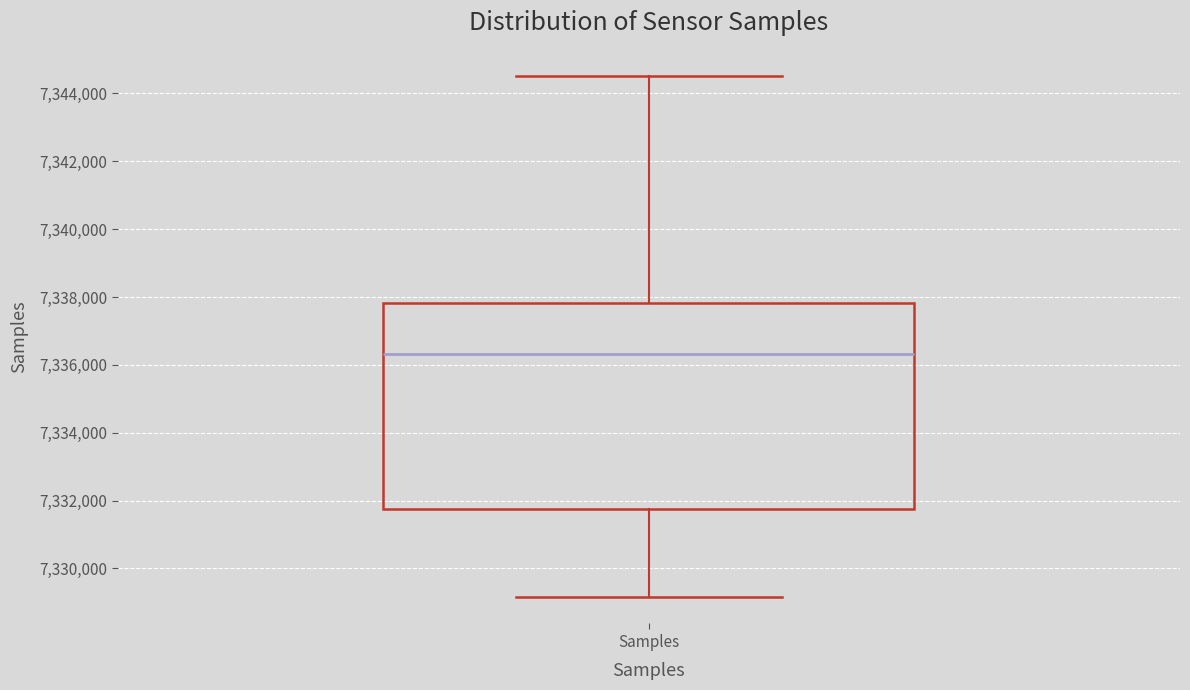

Where does the median line of the box for Samples sit on the y-axis? The values are not printed on the chart, so give them approximately, as read against the axis.

7336400